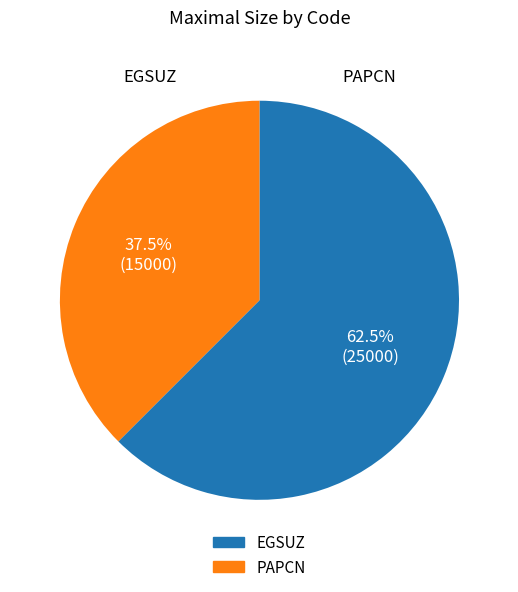

How much of the chart is everything except PAPCN?

62.5%